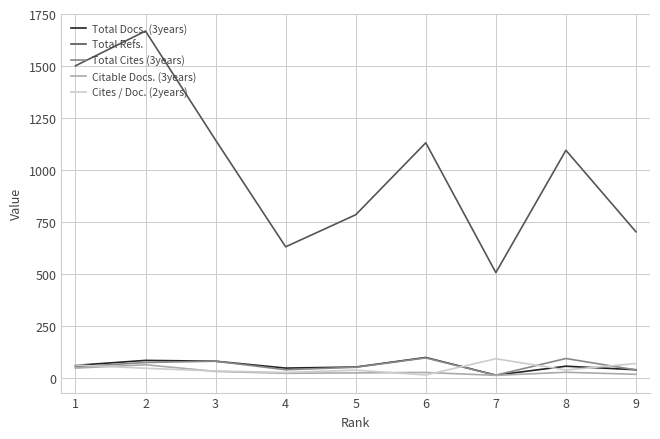

True or false: Total Cites (3years) and Total Refs. cross at least once.

False